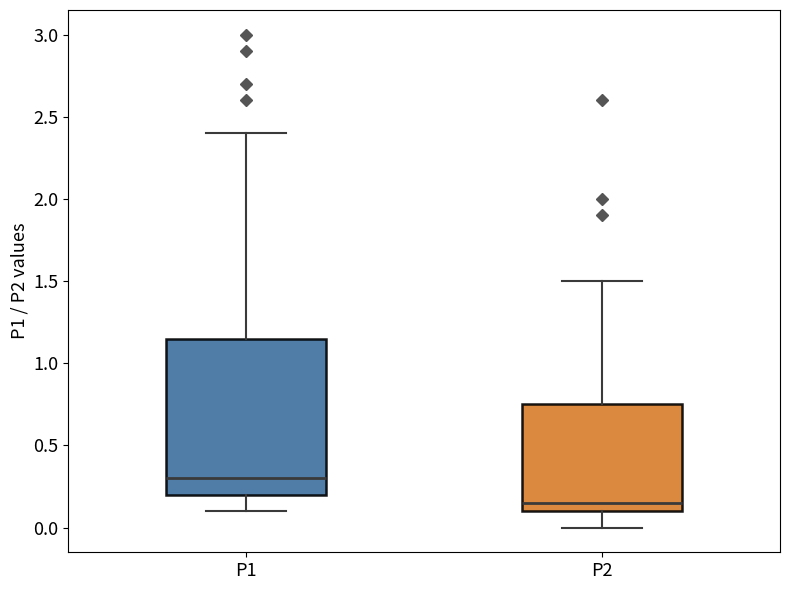

Reading left to right, read every box against the y-axis: the position of its median line, the range the box covers, and the ends of its whiskers. The values are not printed on the chart, so give them approximately, as read against the axis.

P1: median 0.30, box 0.20 to 1.15, whiskers 0.10 to 2.40
P2: median 0.15, box 0.10 to 0.75, whiskers 0.00 to 1.50